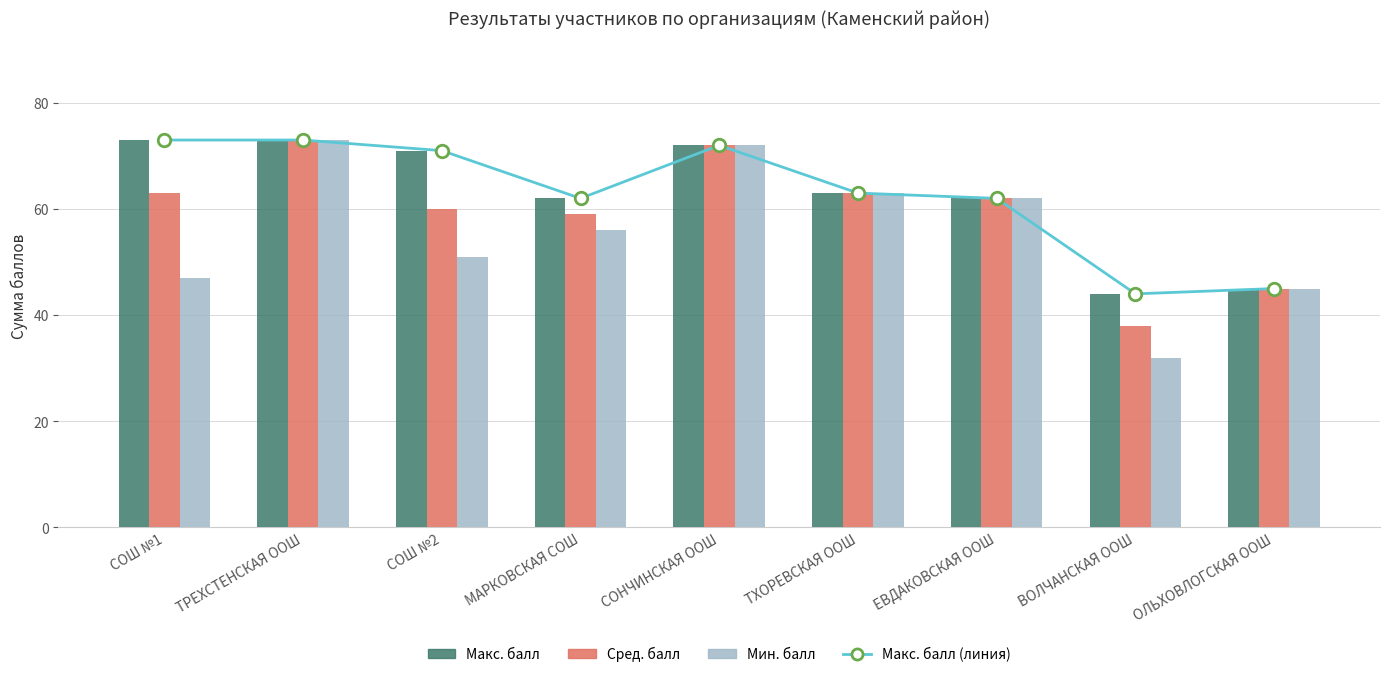

Which has a higher value, СОШ №2 or ЕВДАКОВСКАЯ ООШ?

СОШ №2